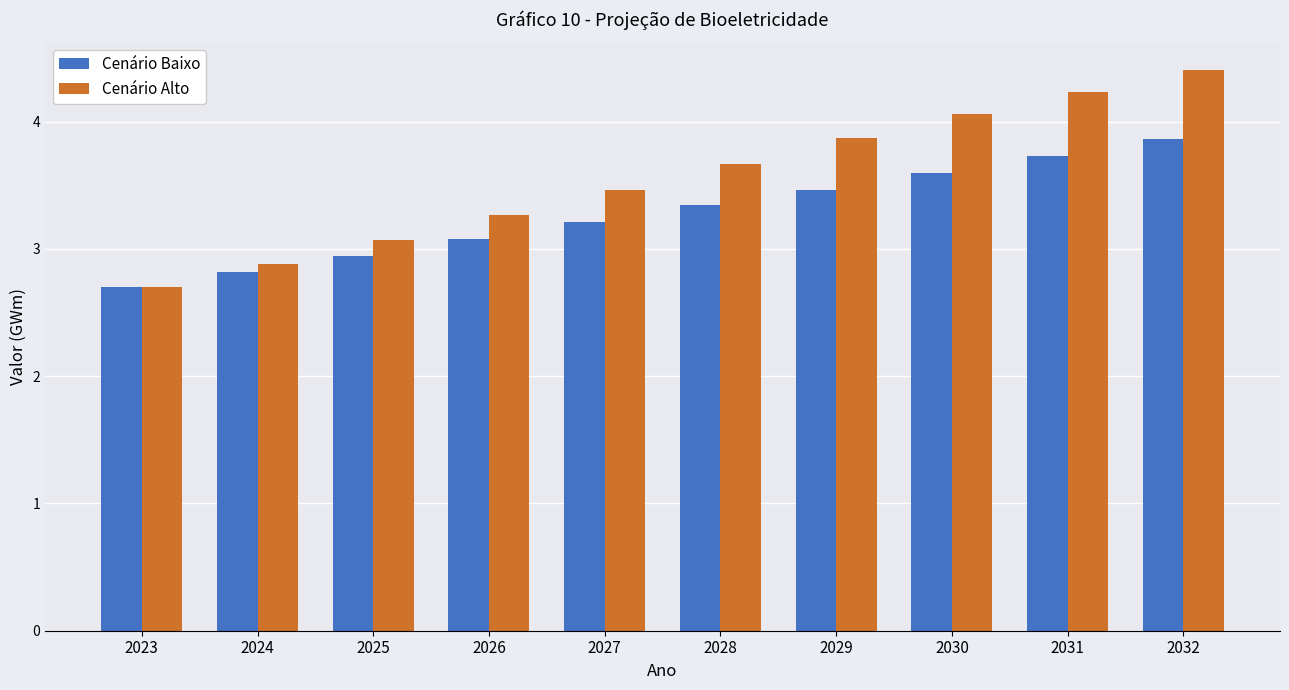

At how many categories does at least one series exceed 3?

8